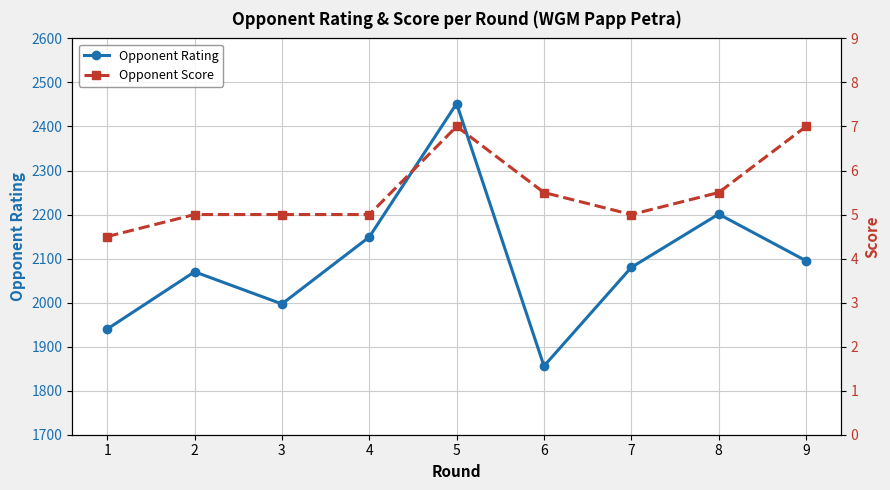

Reading left to right, what are all the values shown in this chart?

Opponent Rating: 1=1940.0	2=2070.0	3=1997.0	4=2149.0	5=2452.0	6=1856.0	7=2080.0	8=2201.0	9=2095.0
Opponent Score: 1=4.5	2=5.0	3=5.0	4=5.0	5=7.0	6=5.5	7=5.0	8=5.5	9=7.0